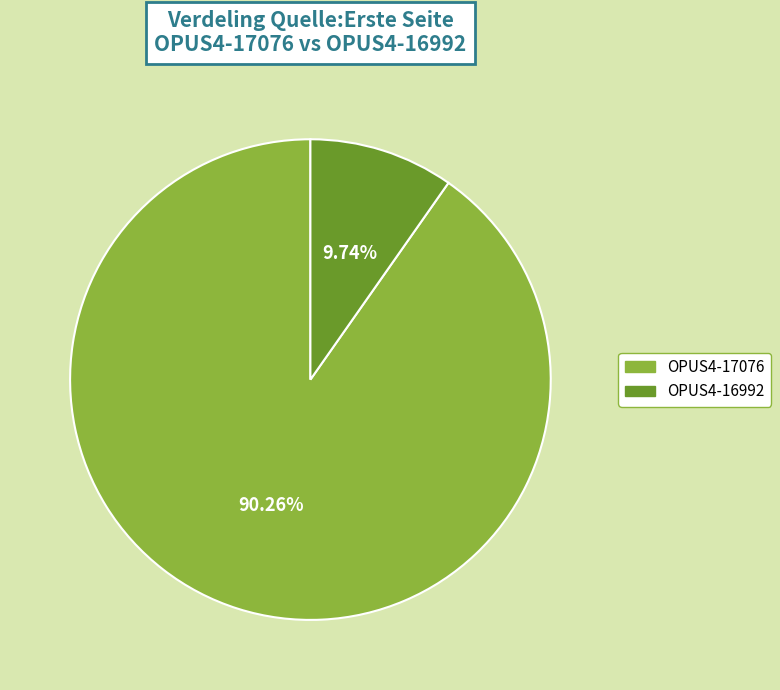

Which has a higher value, OPUS4-17076 or OPUS4-16992?

OPUS4-17076